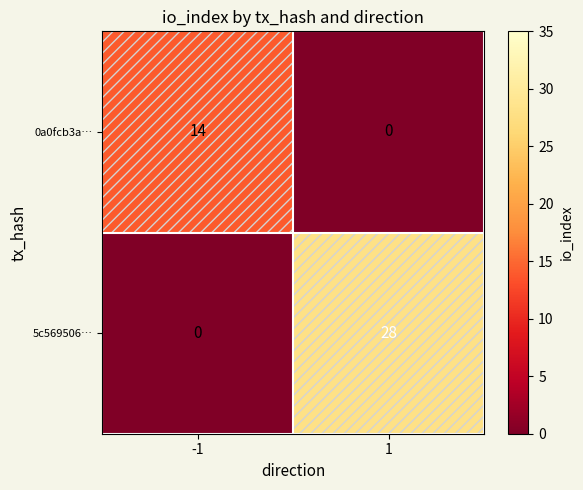

What is the maximum value shown in the chart?

28